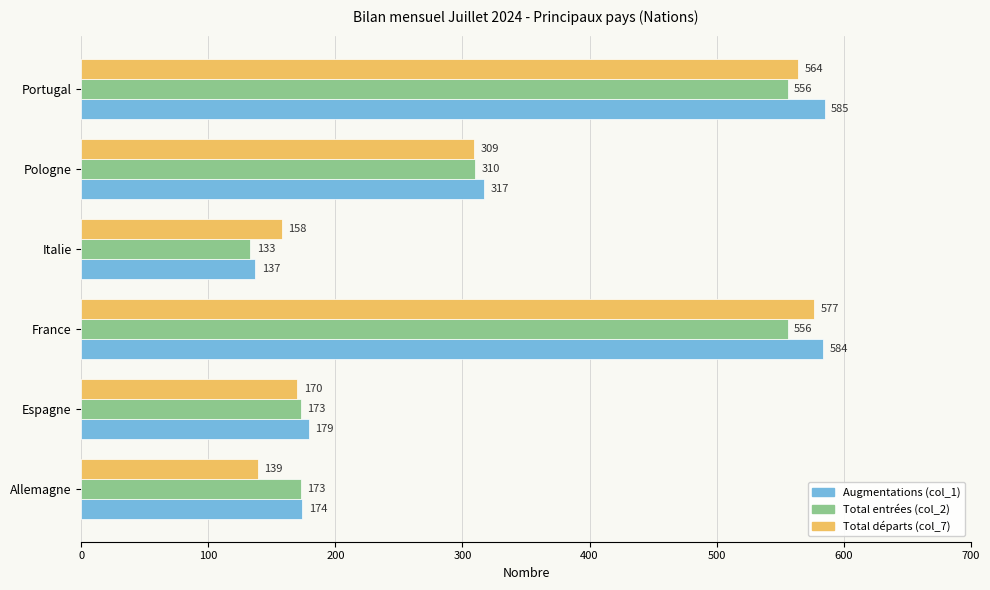

Which series has the largest range (max minus min)?

Augmentations (col_1)